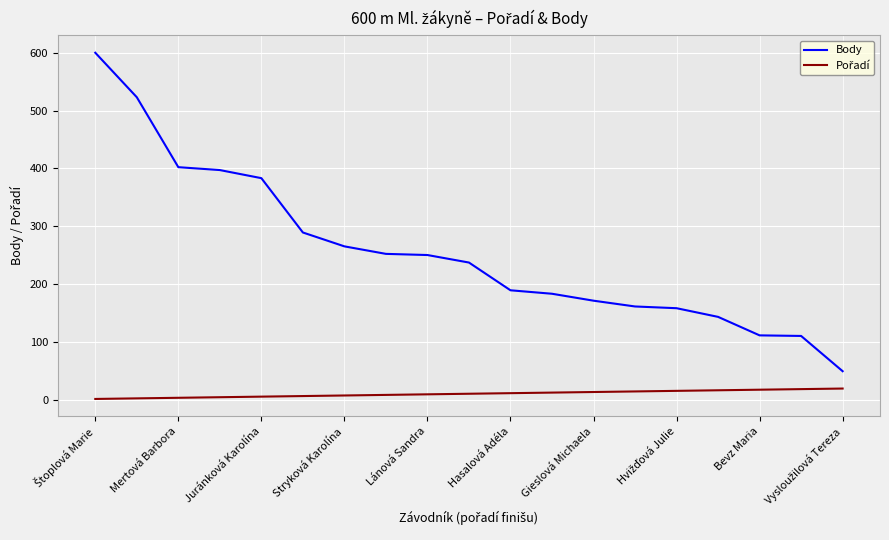

What is the maximum value for Body?

600